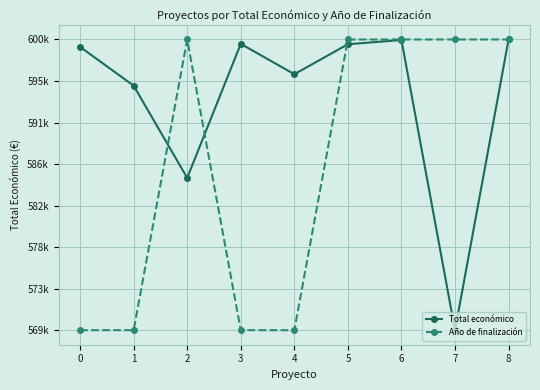

What is the approximate value of Año de finalización at 0, to the nearest 100?

569400